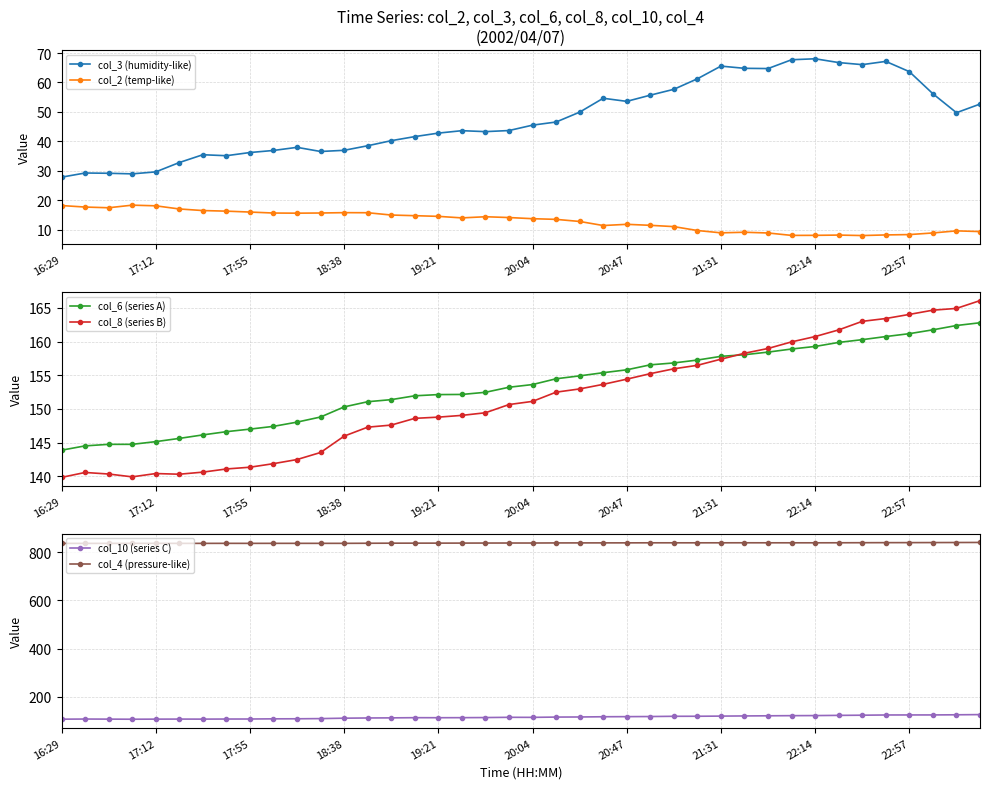

Which category has the lowest value in the col_6 (series A) series?

16:29